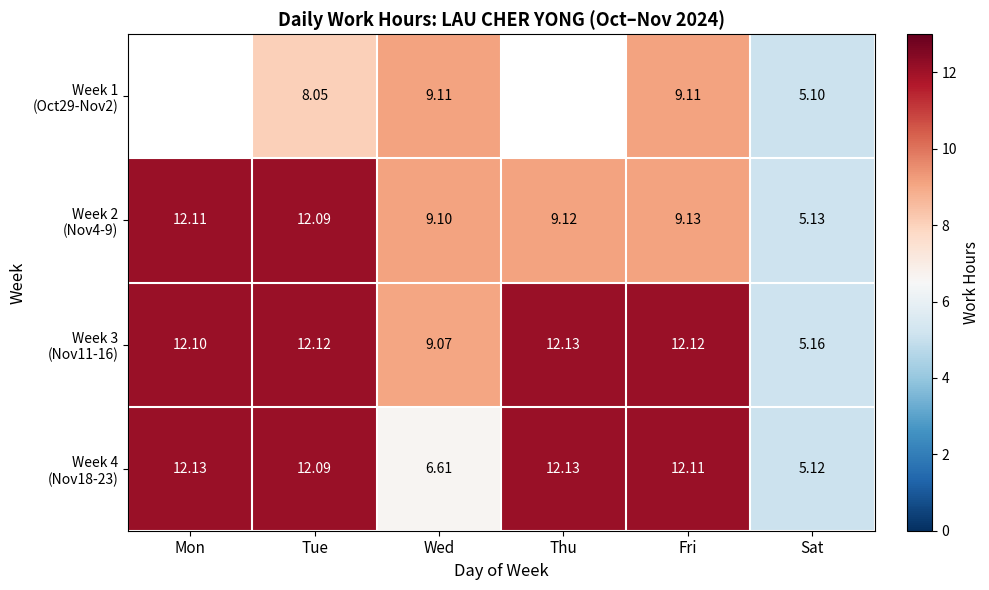

At which label is Week 2 (Nov4-9) closest to 8?

Wed